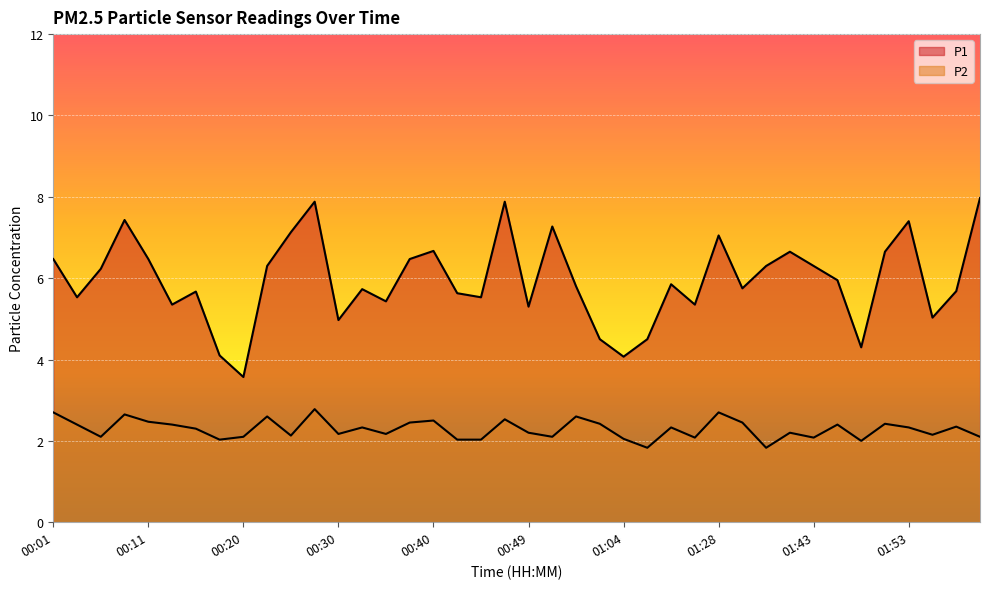

Rank the series by their average value, from highest to lowest.

P1, P2